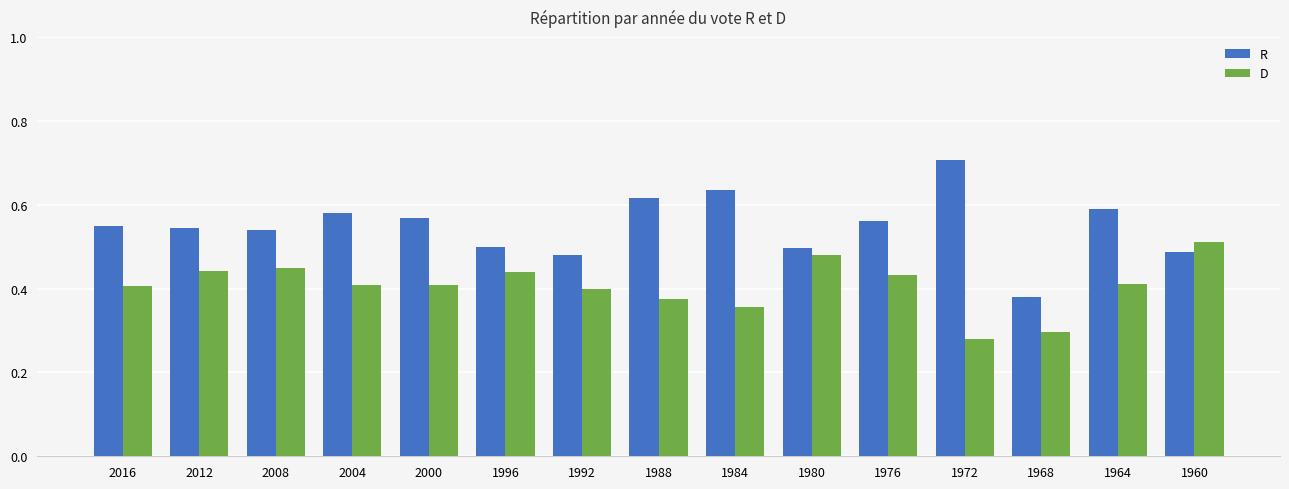

Is it true that R equals 0.3 at 1996?

False